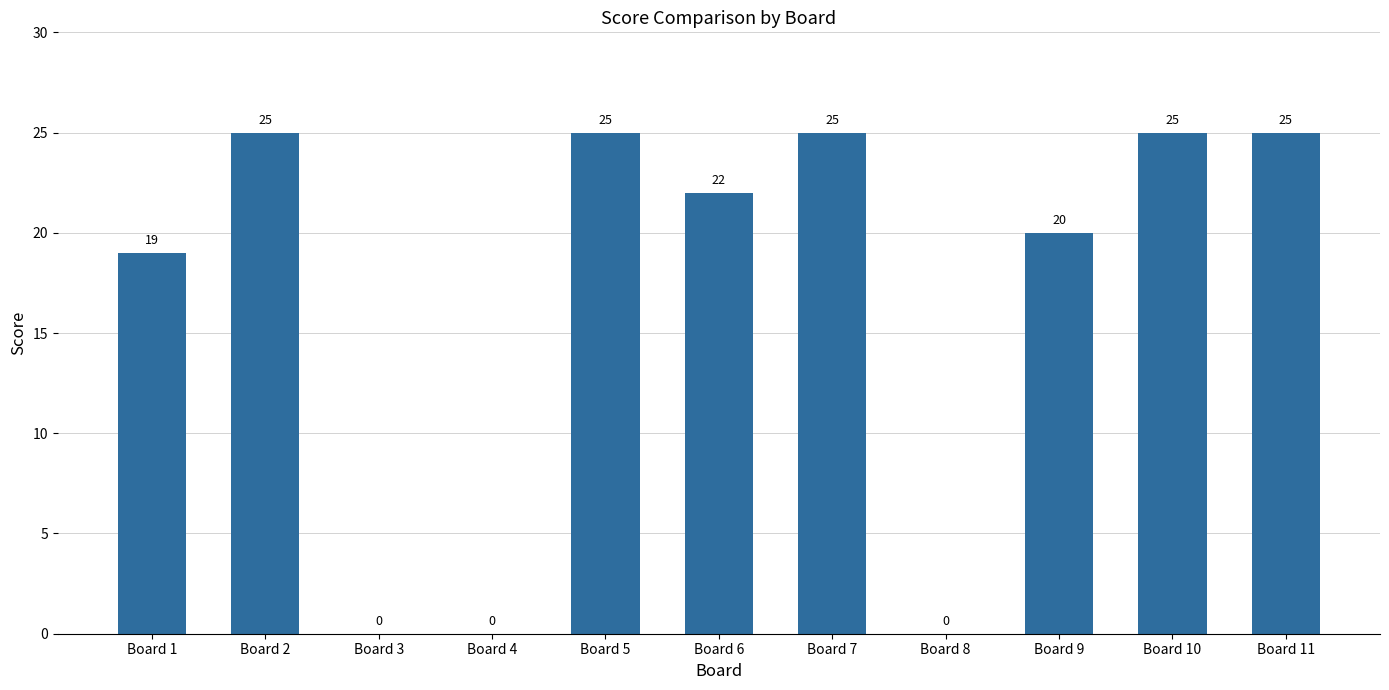

The value at Board 1 is 31. True or false?

False